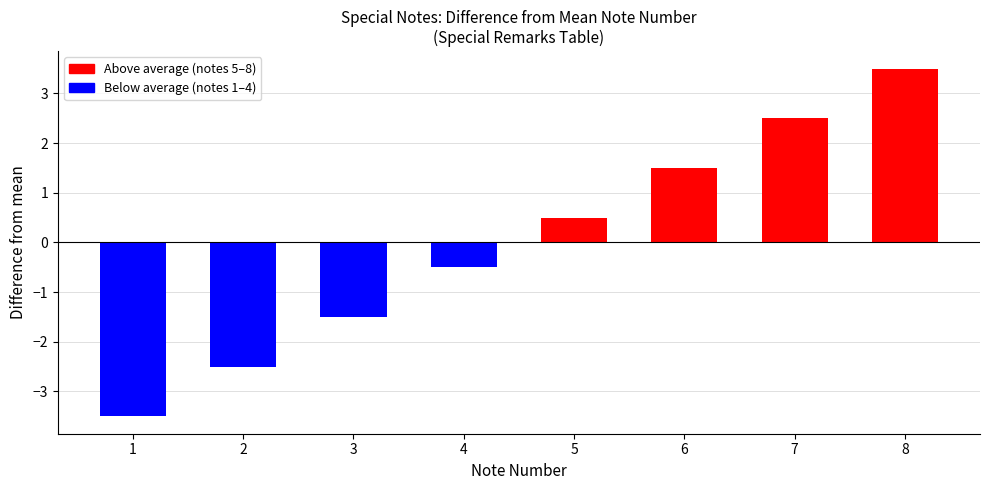

List the labels in order of value, largest first.

8, 7, 6, 5, 4, 3, 2, 1